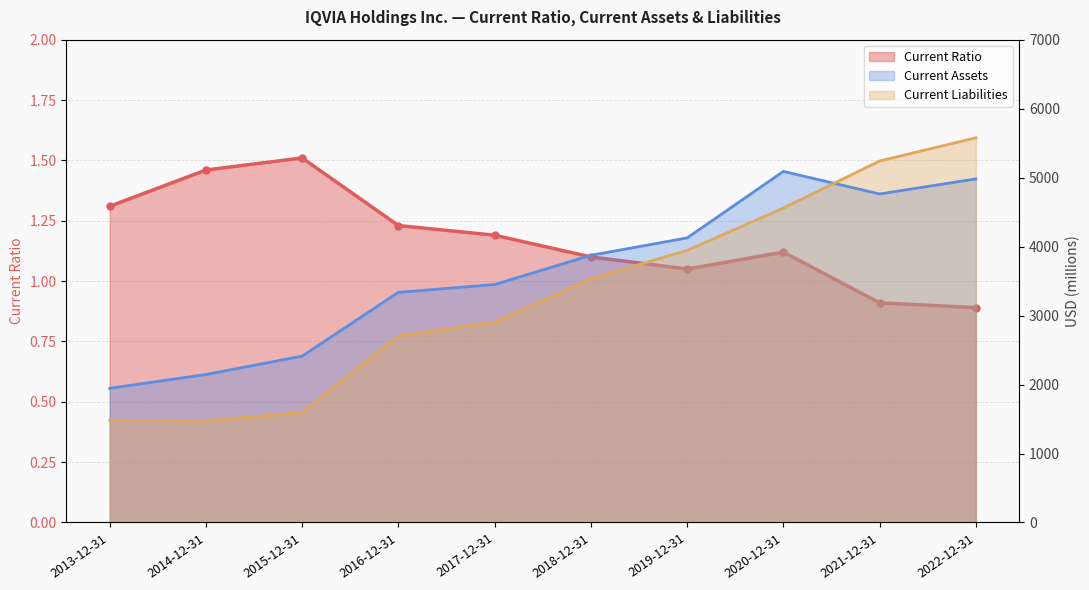

Where is the first local minimum for Current Liabilities?

2014-12-31